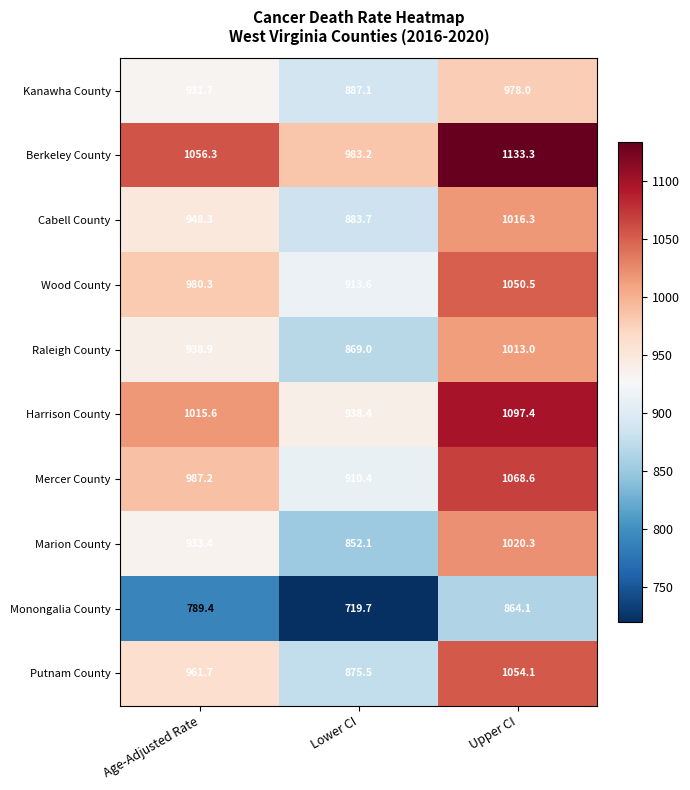

What is the average value of the Harrison County series?

1017.1